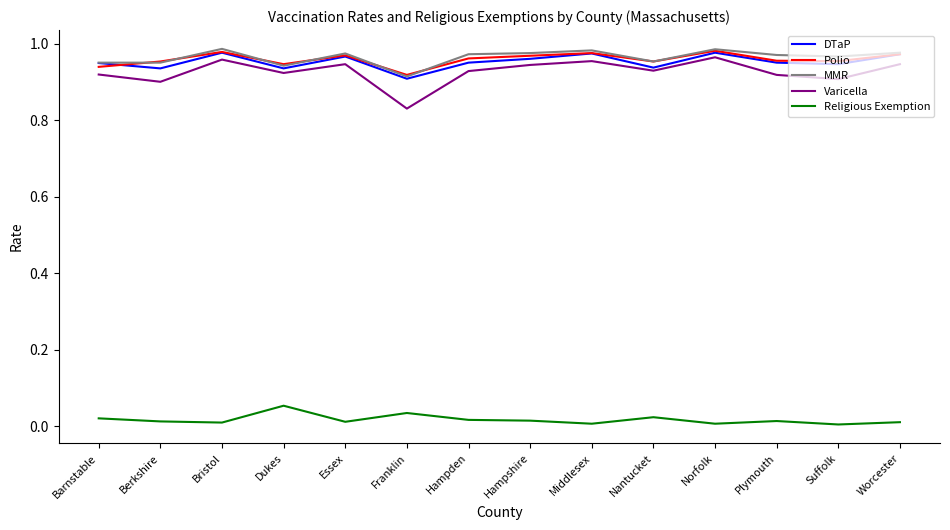

Where is MMR nearest to the value 0?

Franklin